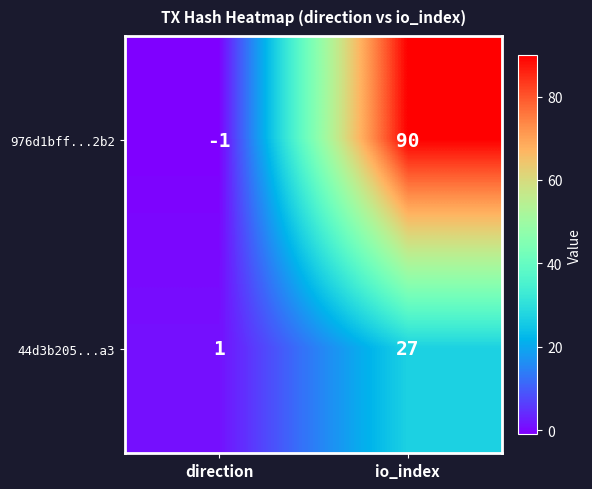

Where is 44d3b205...a3 nearest to the value 14?

direction